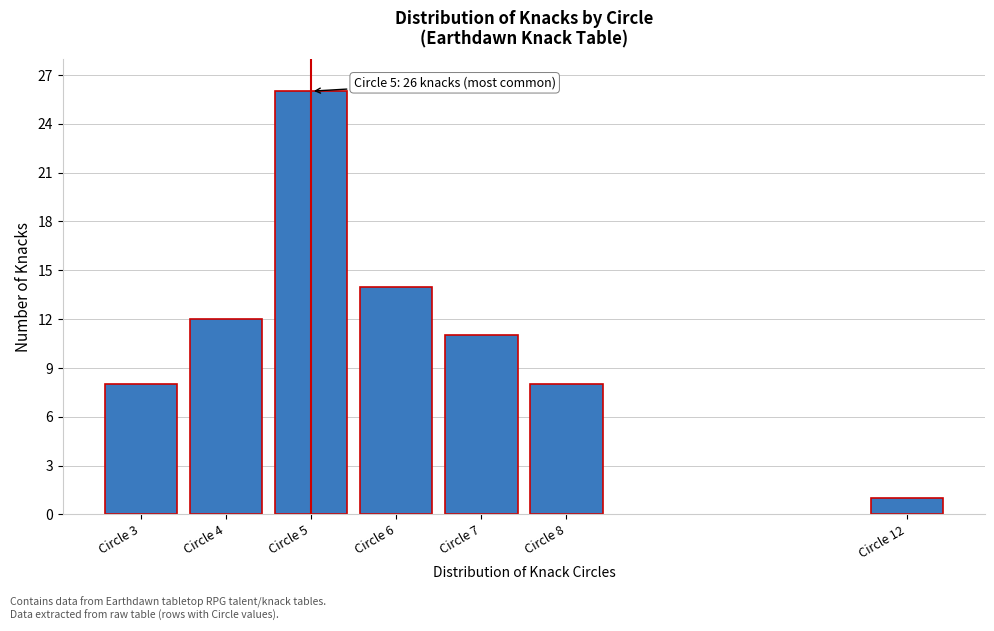

Reading left to right, what are all the values shown in this chart?

8	12	26	14	11	8	1